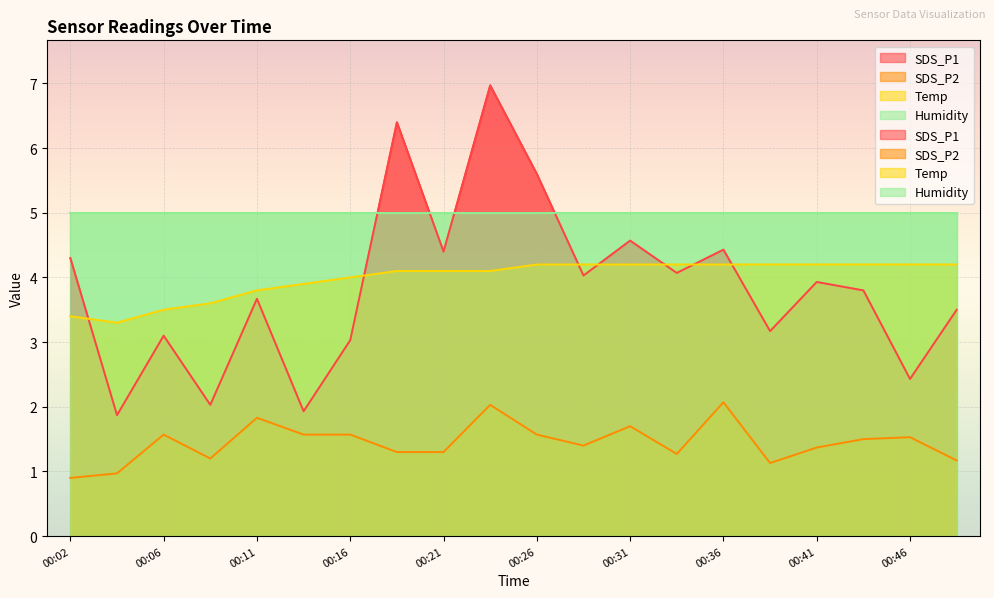

At which label is Temp closest to 3?

00:04